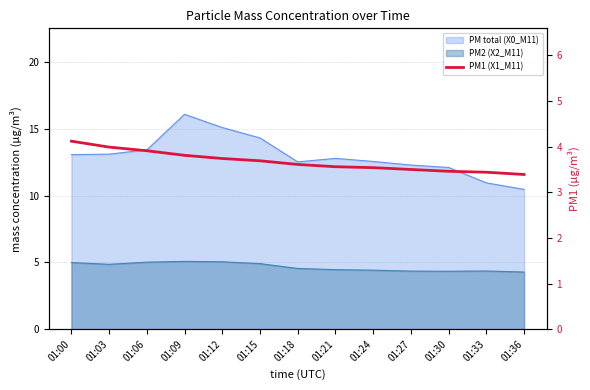

What is the sum of all values?

47.8